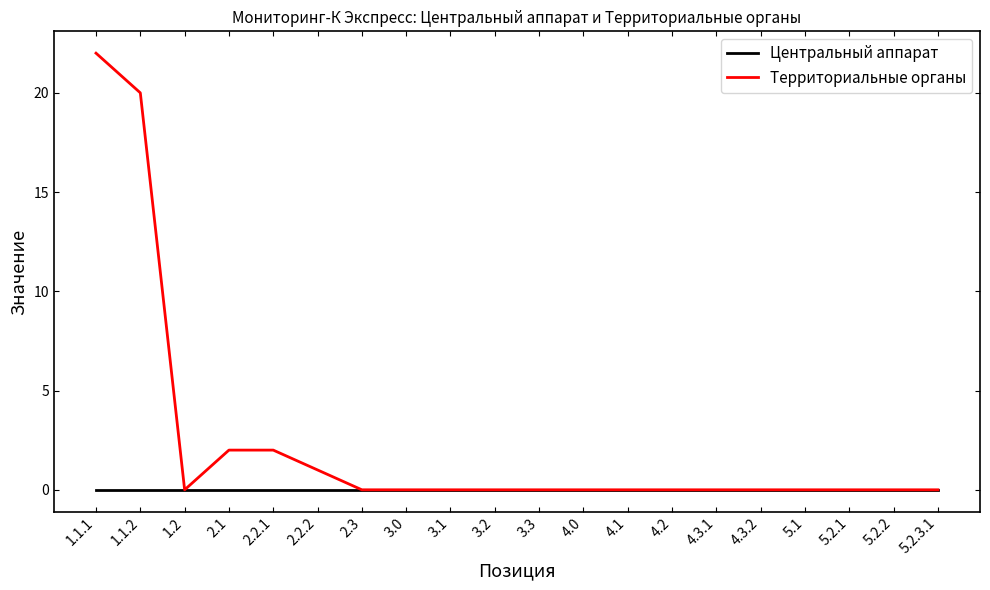

What is the difference between the maximum and minimum values in the Территориальные органы series?

22